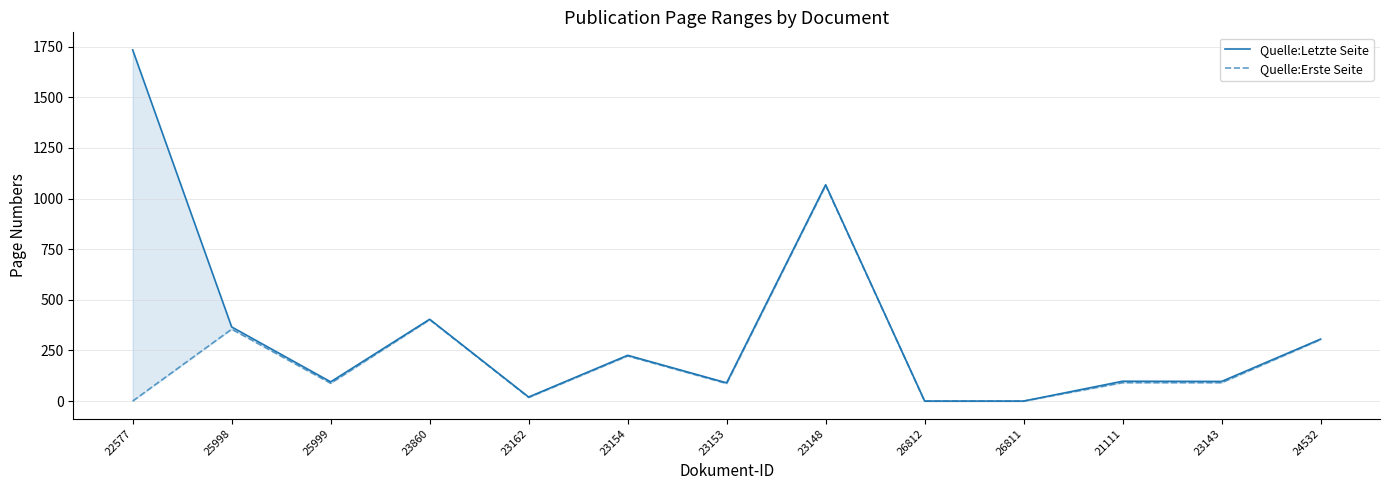

How many data points in Quelle:Letzte Seite are above 98?

6